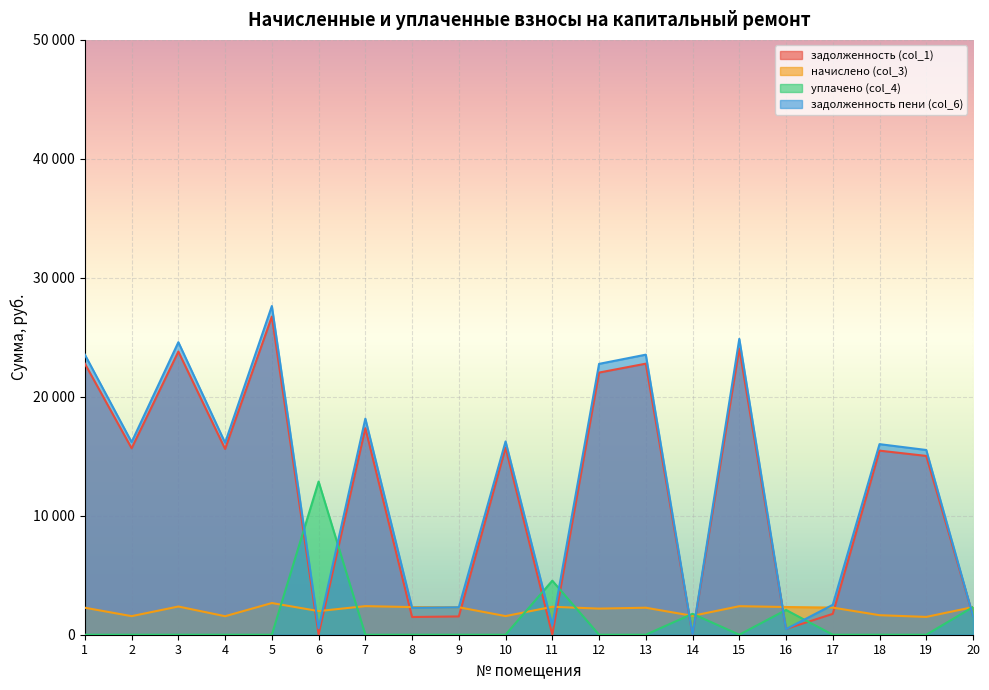

Reading left to right, what are all the values shown in this chart?

задолженность (col_1): 22784.1	15670.8	23800.4	15617.4	26742.0	18.7	17361.3	1489.0	1537.3	15724.4	0.0	22035.5	22784.1	0.0	24067.8	484.0	1754.1	15473.0	15029.0	1584.1
начислено (col_3): 2269.7	1561.1	2371.0	1555.7	2664.0	1987.1	2402.9	2323.0	2307.1	1566.5	2349.6	2195.1	2269.7	1587.8	2397.6	2328.3	2280.4	1641.1	1497.2	2323.0
уплачено (col_4): 0.0	0.0	0.0	0.0	0.0	12874.5	0.0	0.0	0.0	0.0	4541.4	0.0	0.0	1760.9	0.0	2082.0	0.0	0.0	0.0	2322.9
задолженность пени (col_6): 23540.7	16191.2	24590.8	16136.0	27630.0	547.9	18162.2	2263.3	2306.3	16246.5	783.2	22767.2	23540.7	0.0	24867.0	473.1	2514.2	16020.0	15528.0	1584.2